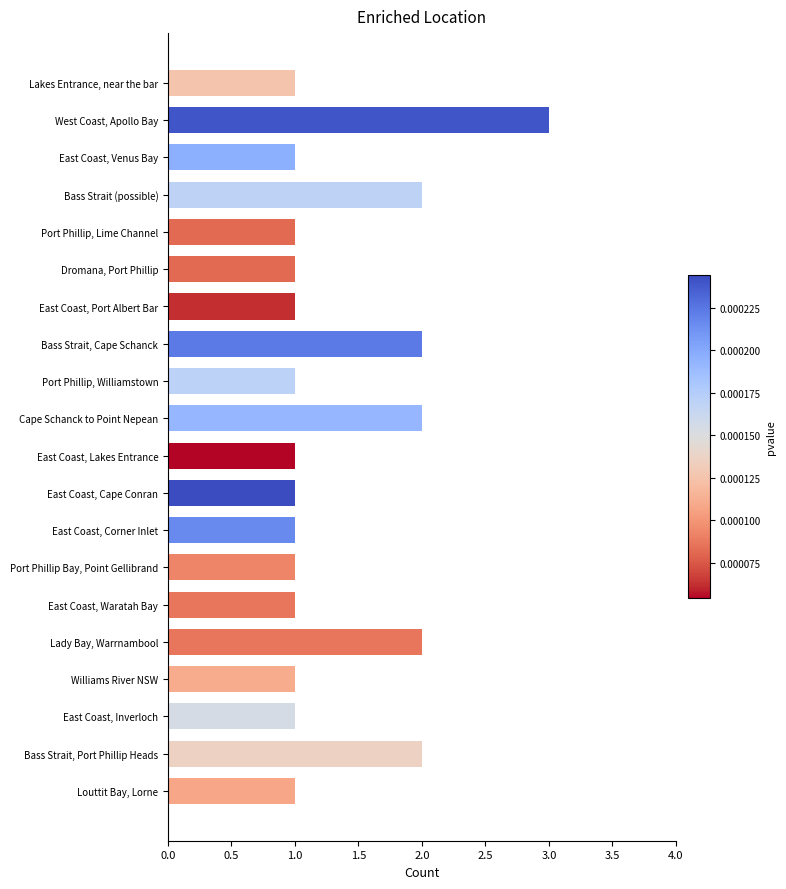

Which category has the highest value across all series?

West Coast, Apollo Bay